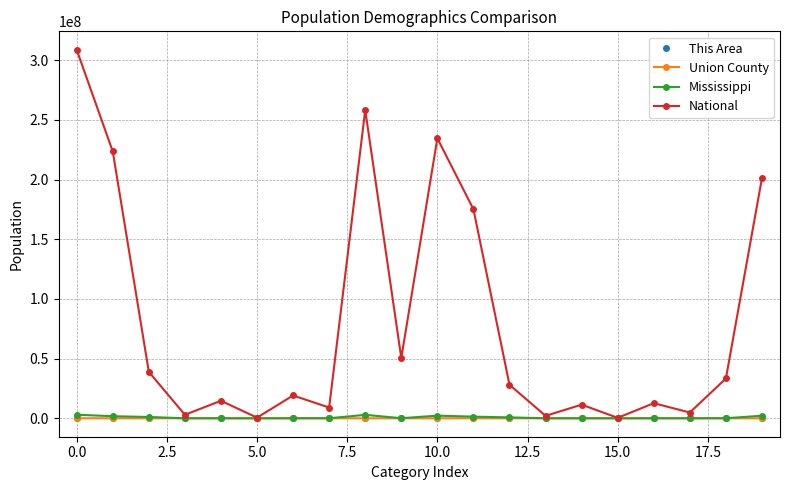

True or false: Mississippi has more than 0 points higher than both neighbors.

True